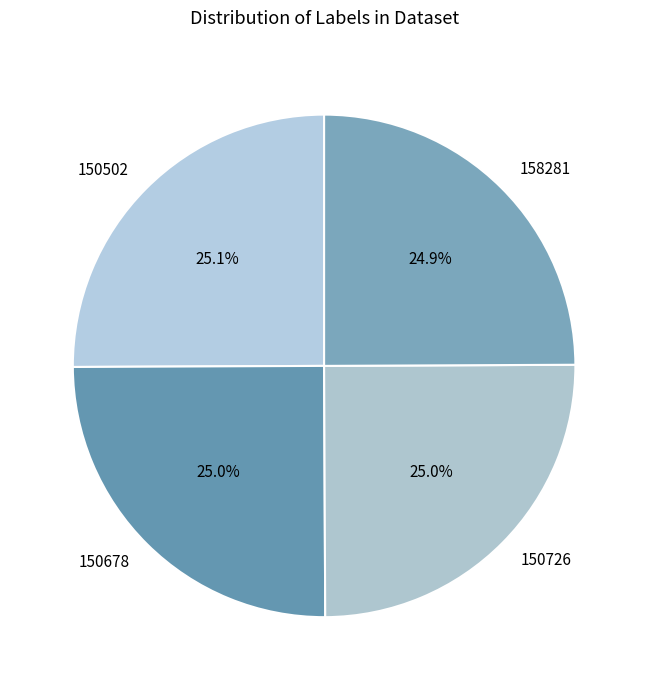

Approximately how many times larger is the value at 158281 compared to 150678?

1.0